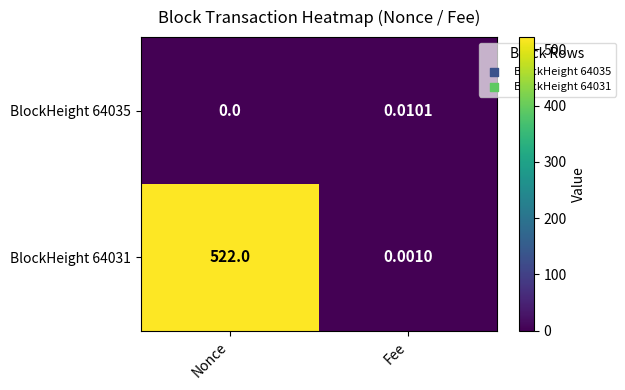

At which label is BlockHeight 64031 closest to 261?

Fee